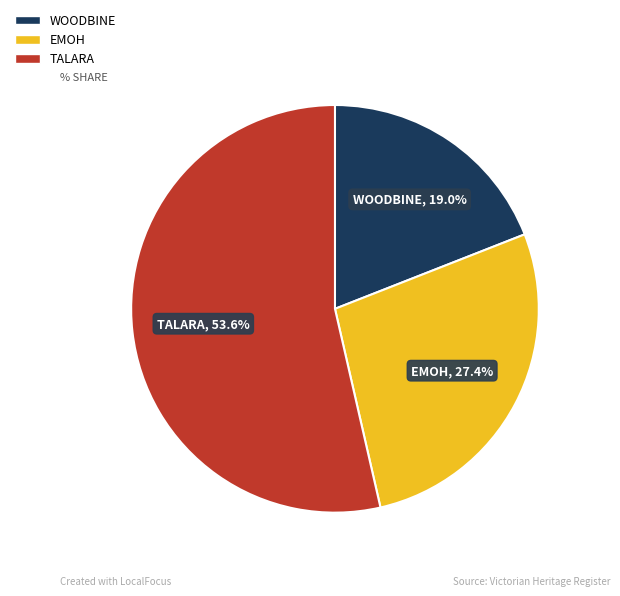

Is it true that EMOH is 27% of the pie?

True